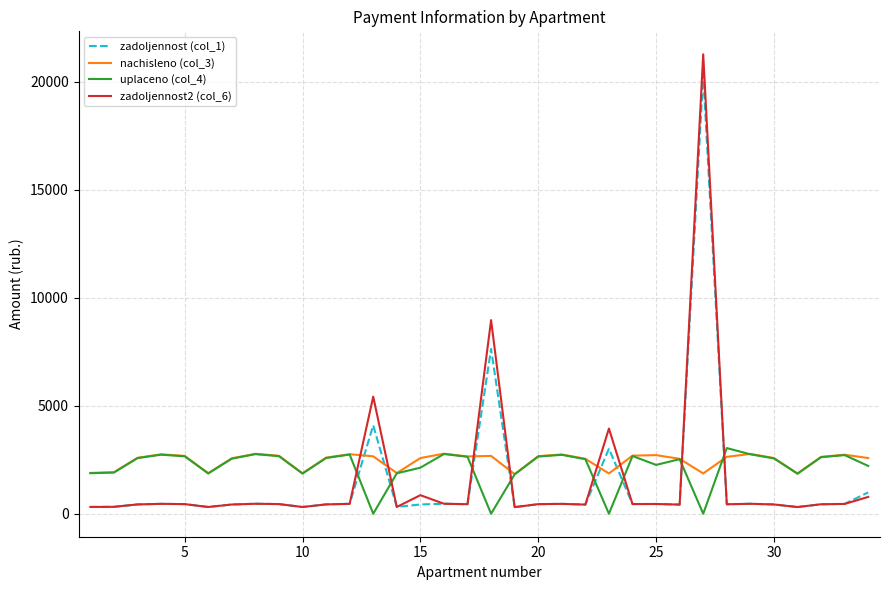

What is the highest value of the uplaceno (col_4) series?

3040.5